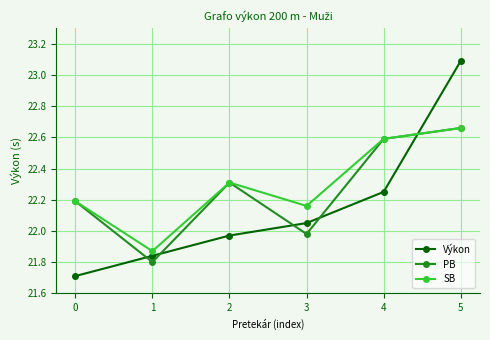

After their last crossing, which series has the higher values: SB or Výkon?

Výkon